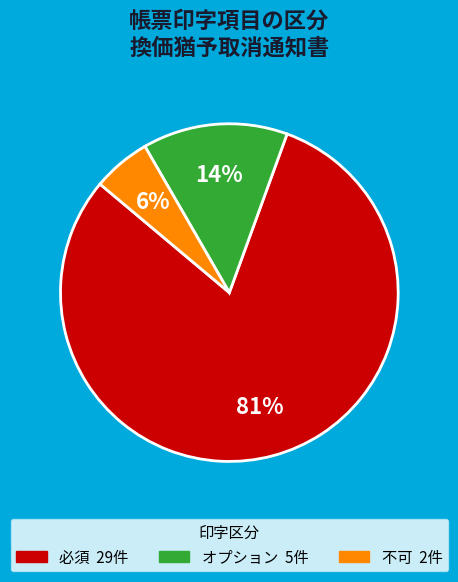

Do 不可 and 必須 together represent more than half of the pie?

Yes